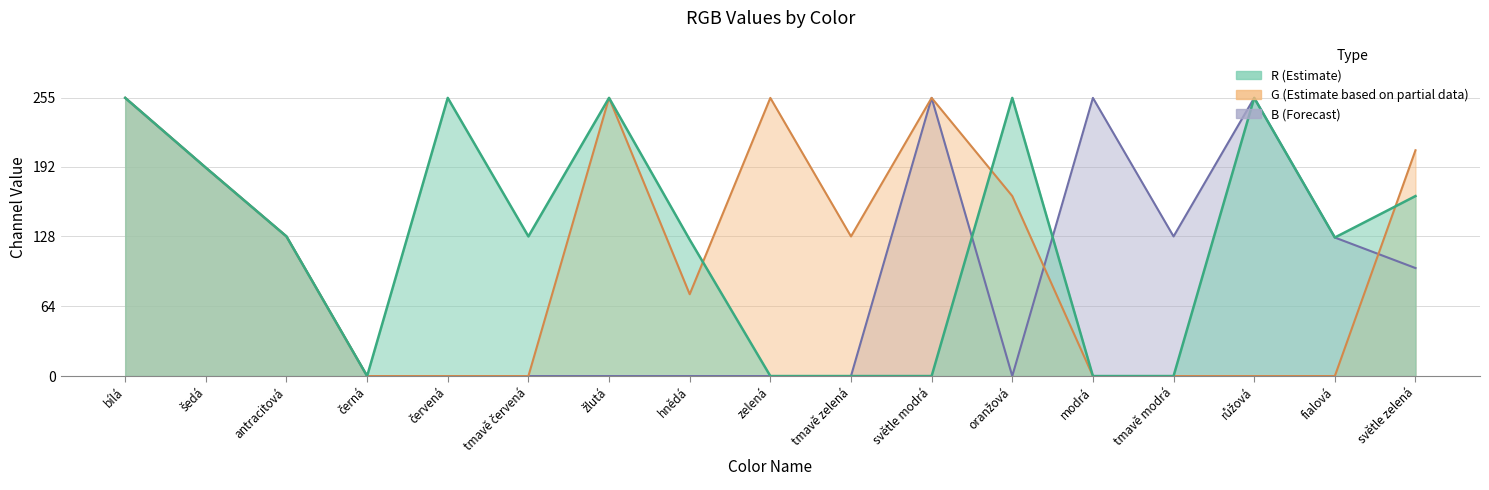

Which category has the lowest value in the G series?

černá